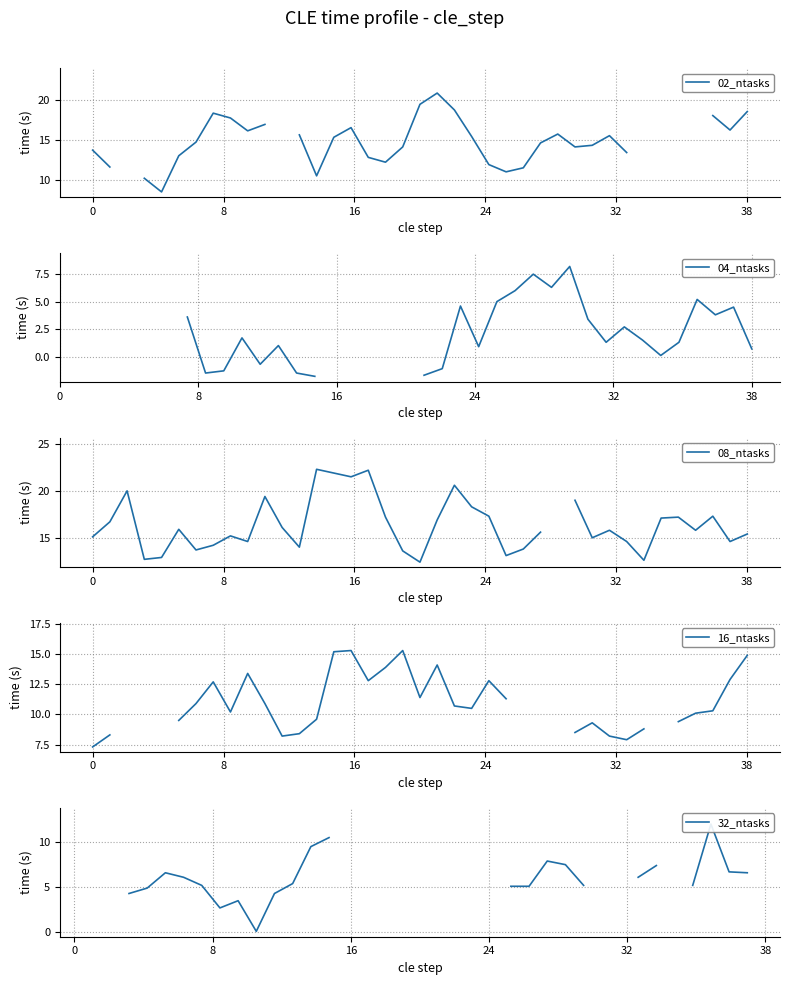

How many data points in 16_ntasks are above 10?

20